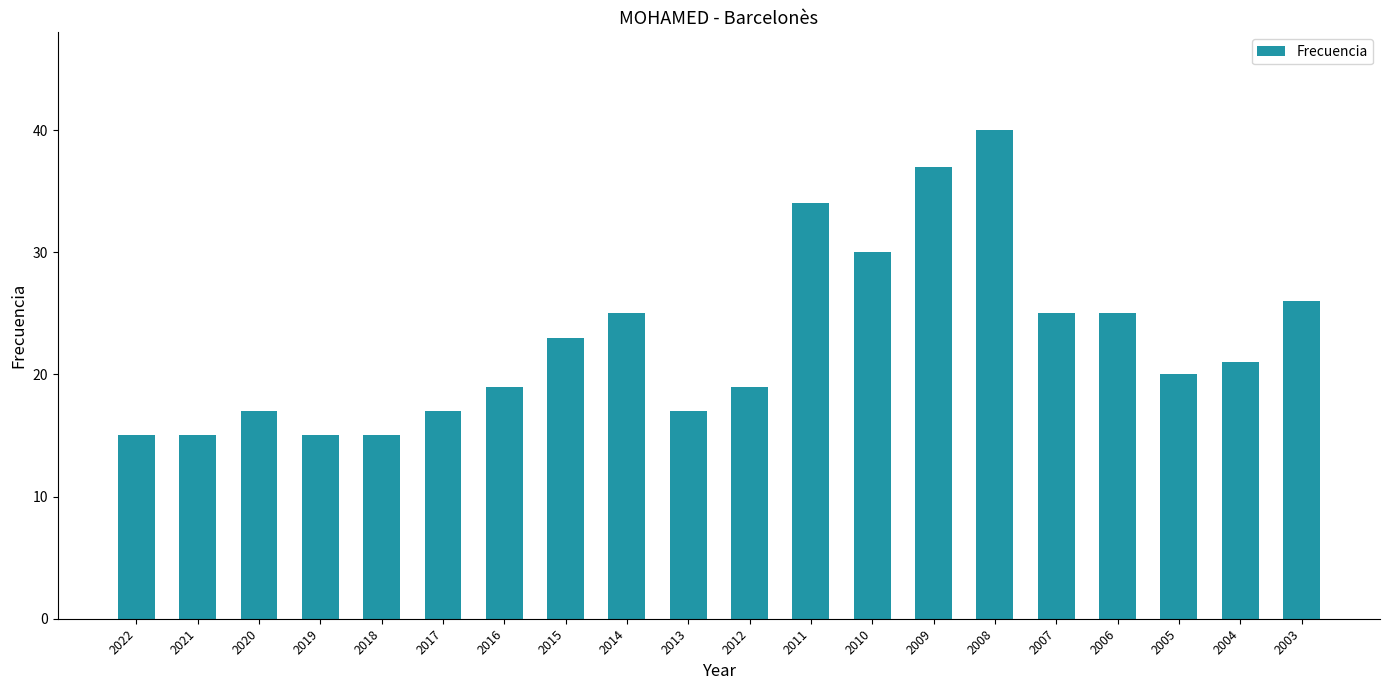

Reading left to right, extract all data points from this chart.

2022=15	2021=15	2020=17	2019=15	2018=15	2017=17	2016=19	2015=23	2014=25	2013=17	2012=19	2011=34	2010=30	2009=37	2008=40	2007=25	2006=25	2005=20	2004=21	2003=26